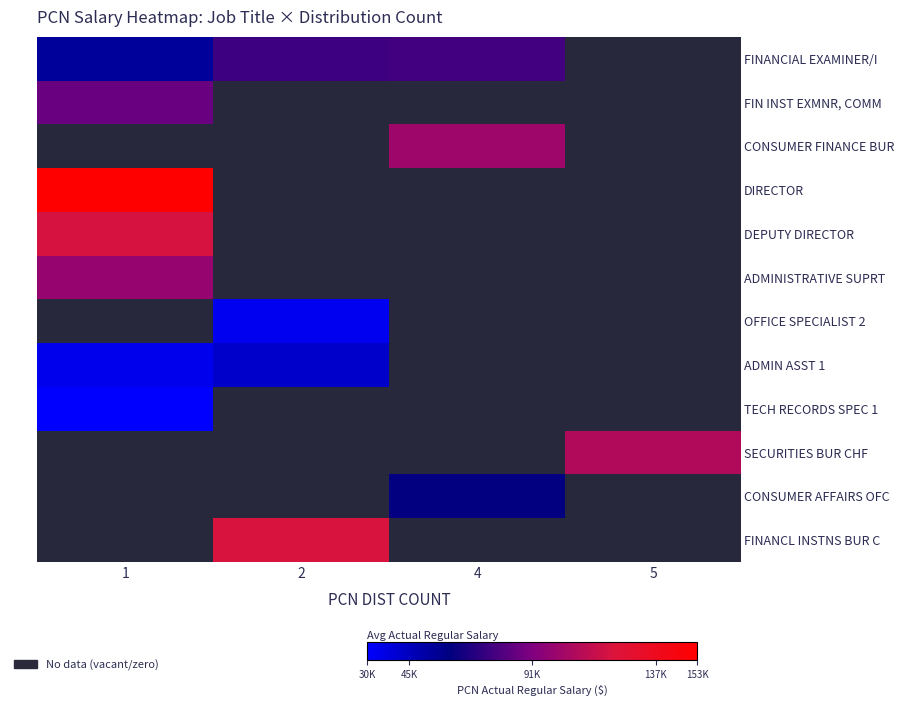

How many data points does each series have?

4